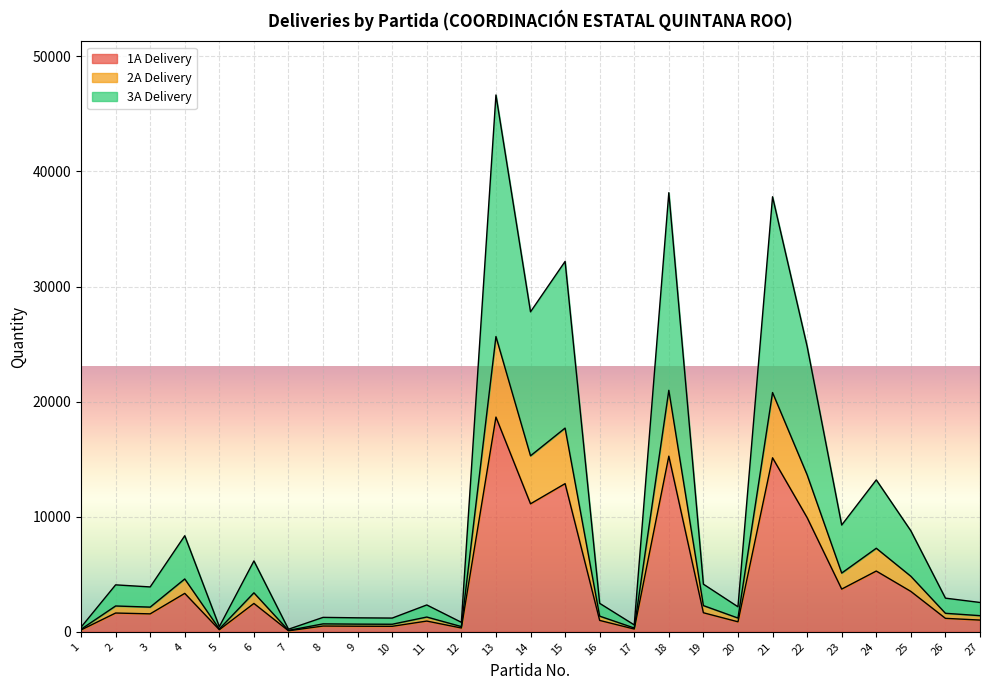

Between 3 and 19, which is larger?

19